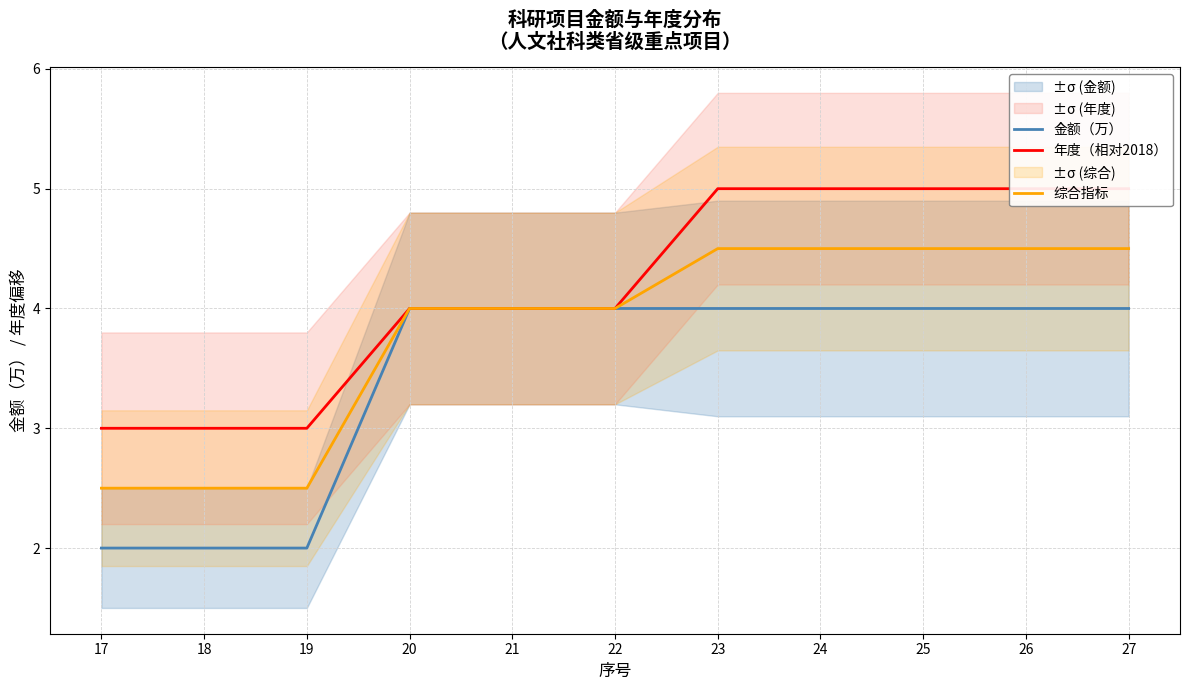

What is the smallest value displayed?

2.0